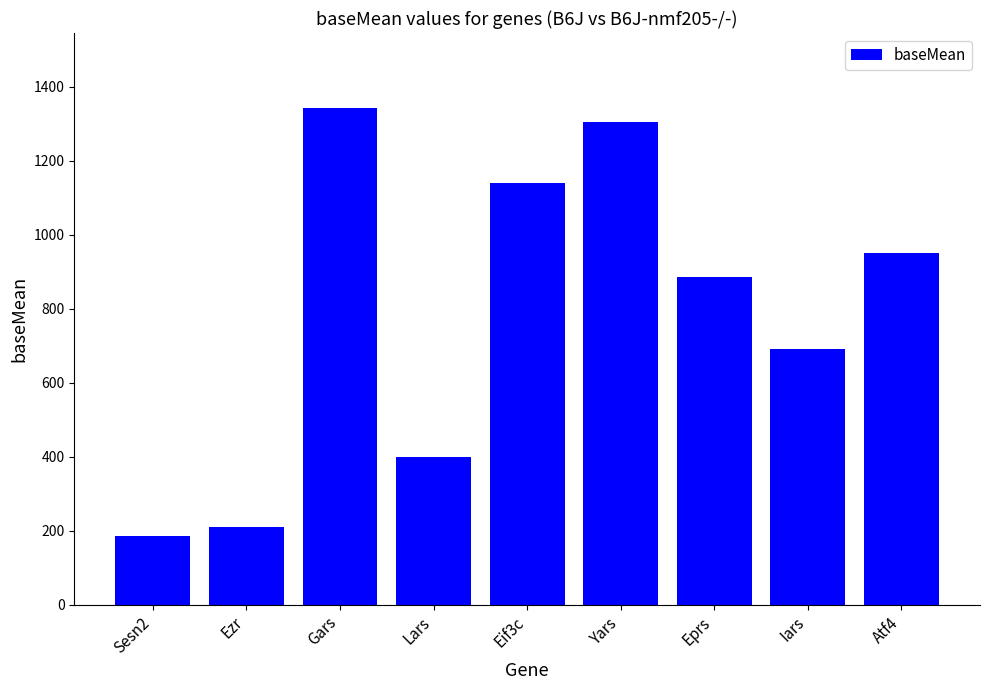

Read the value at Eprs.

885.6